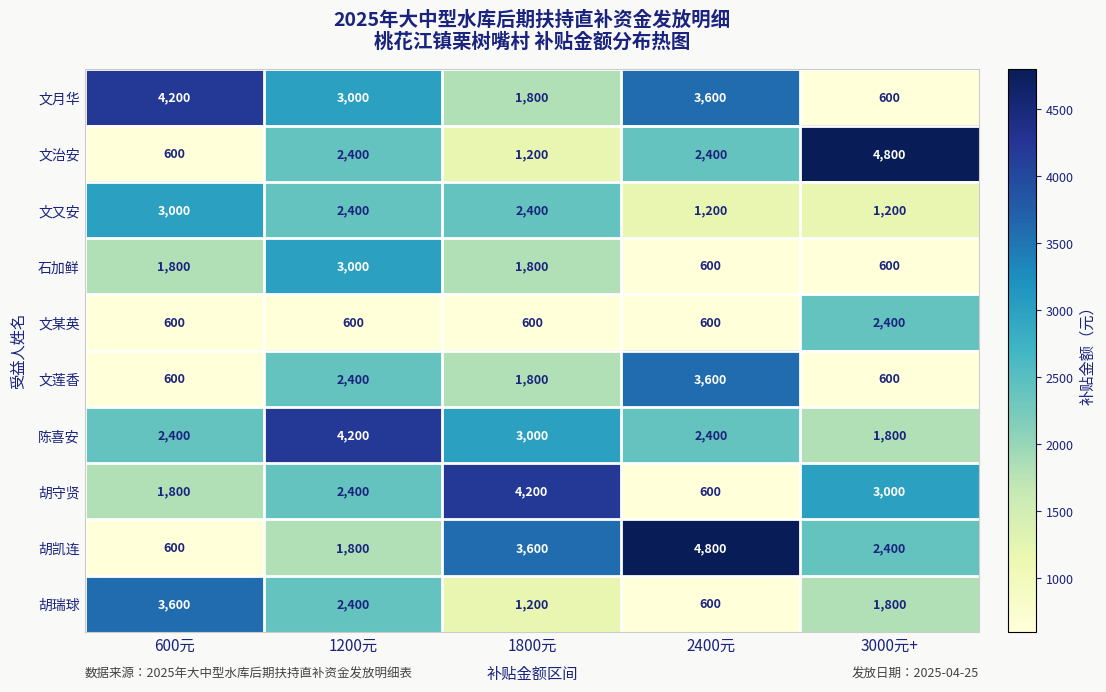

Between 600元 and 3000元+, which series saw the biggest shift?

文治安